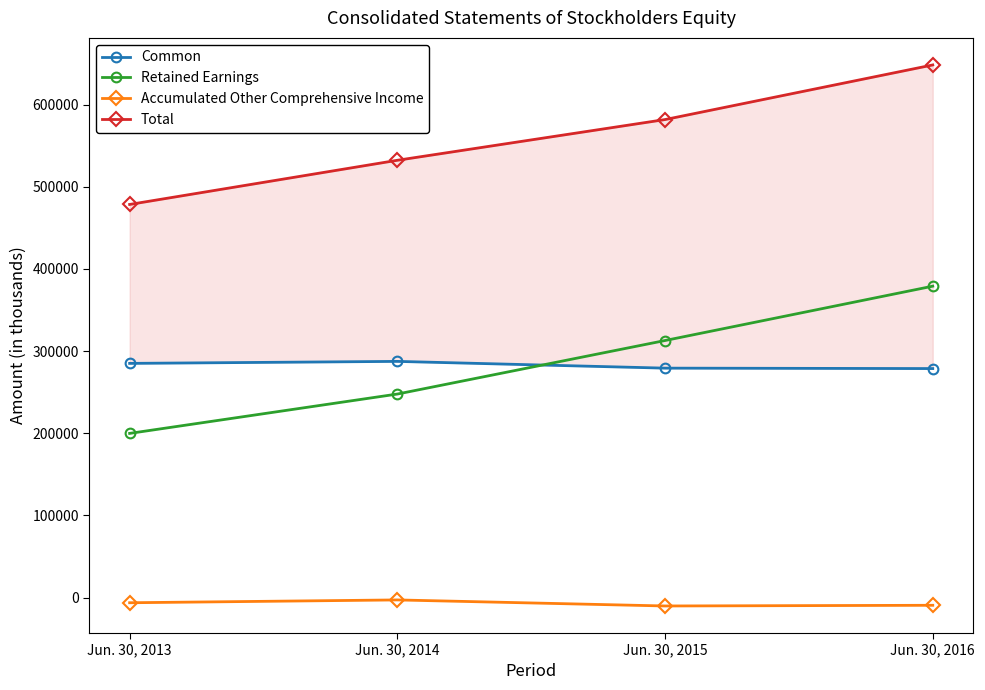

How many values in the Accumulated Other Comprehensive Income series exceed -6336?

1